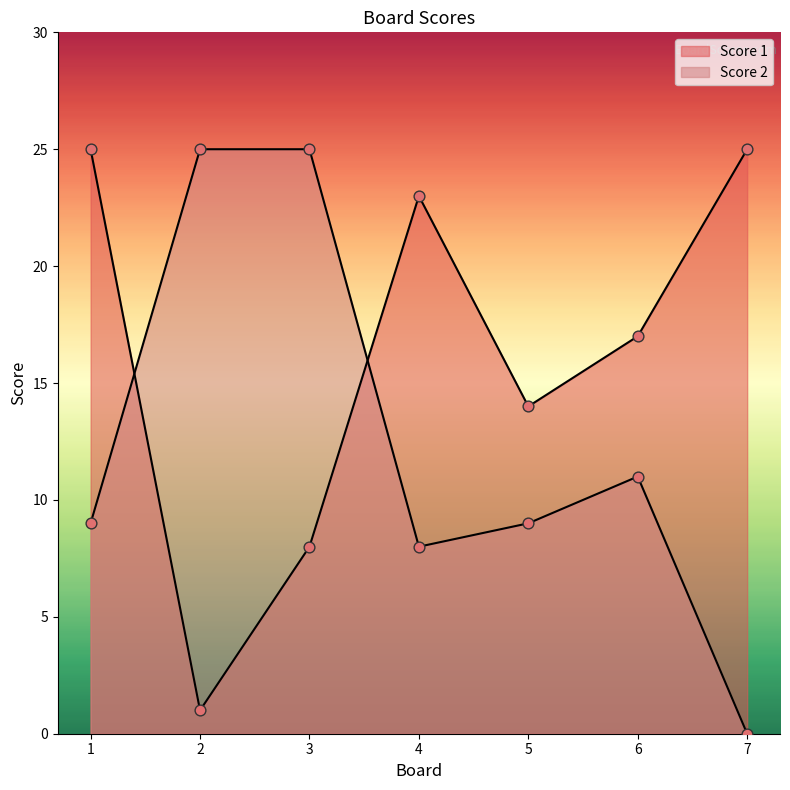

Is the value of Score 2 at 3 greater than the value of Score 1 at 4?

Yes